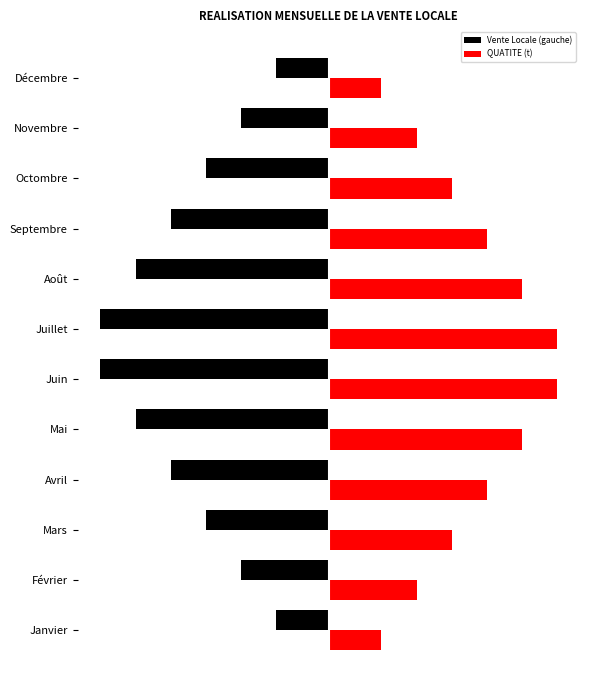

At how many categories does at least one series exceed 8?

4